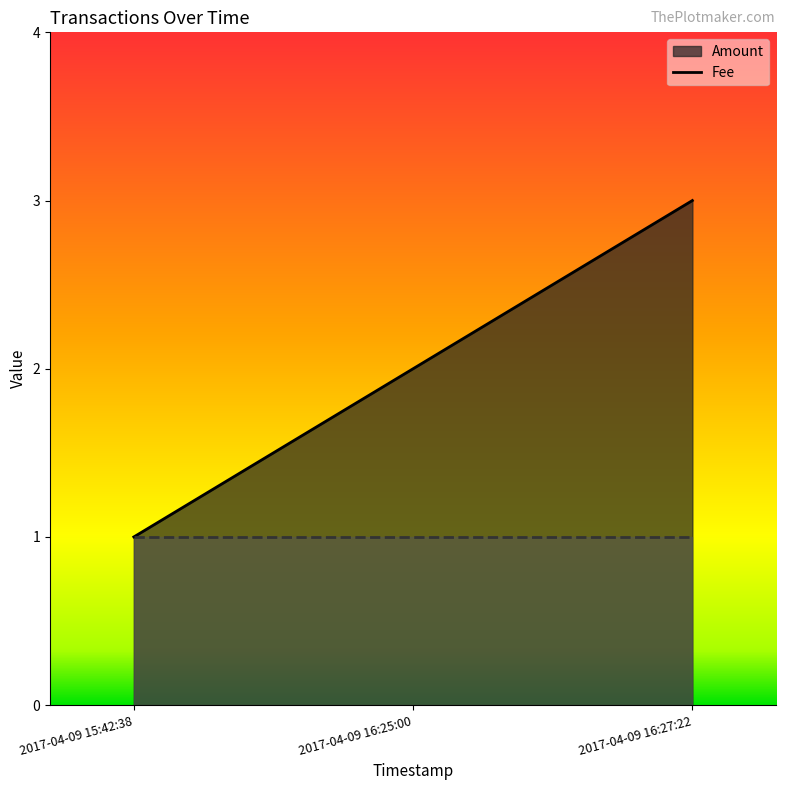

What is the minimum value shown in the chart?

1